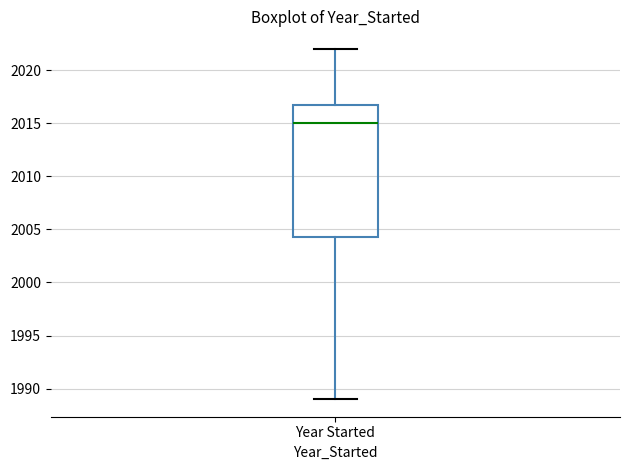

Where does the lower whisker of the box for Year Started end on the y-axis? The values are not printed on the chart, so give them approximately, as read against the axis.

1989.0